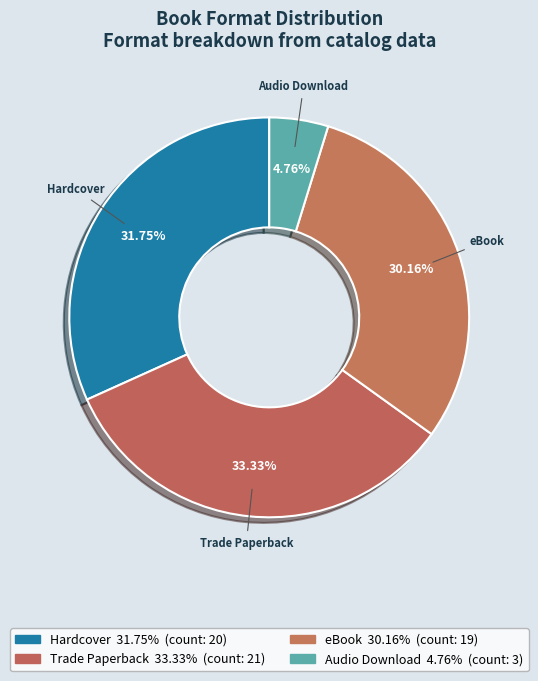

How many slices are in this pie chart?

4